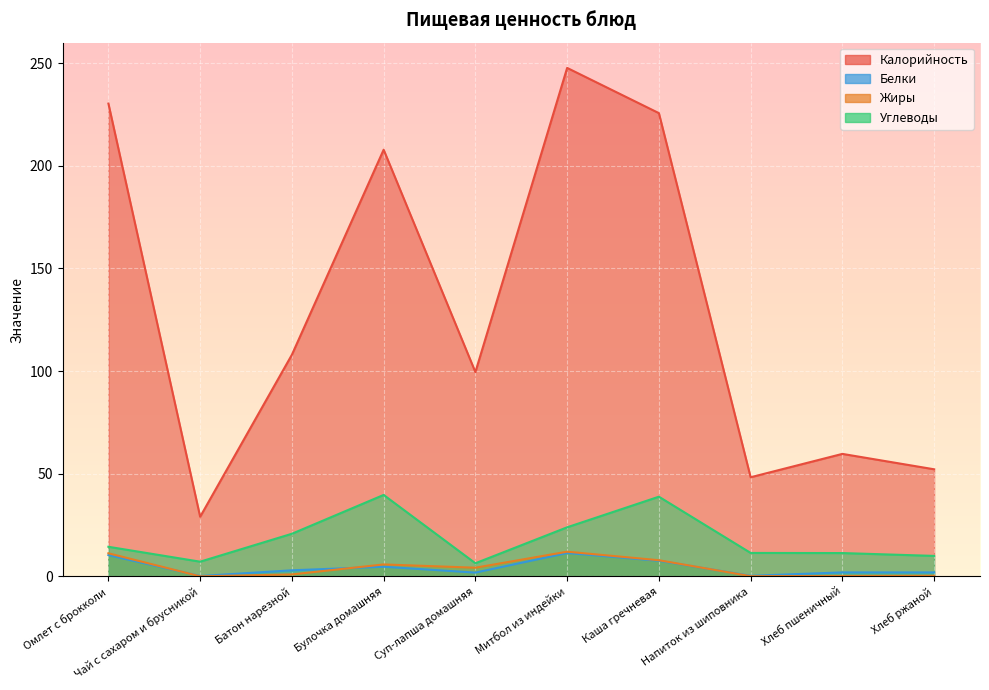

Reading left to right, transcribe all the data shown in this chart.

Калорийность: 230.3	29.1	108.0	207.8	99.5	247.7	225.7	48.3	59.7	52.2
Белки: 10.4	0.2	3.0	4.7	1.9	11.4	7.6	0.3	2.0	2.0
Жиры: 11.3	0.1	1.0	5.9	4.3	12.1	7.9	0.1	0.3	0.4
Углеводы: 14.5	7.2	20.8	39.7	6.4	23.9	38.9	11.5	11.4	10.0